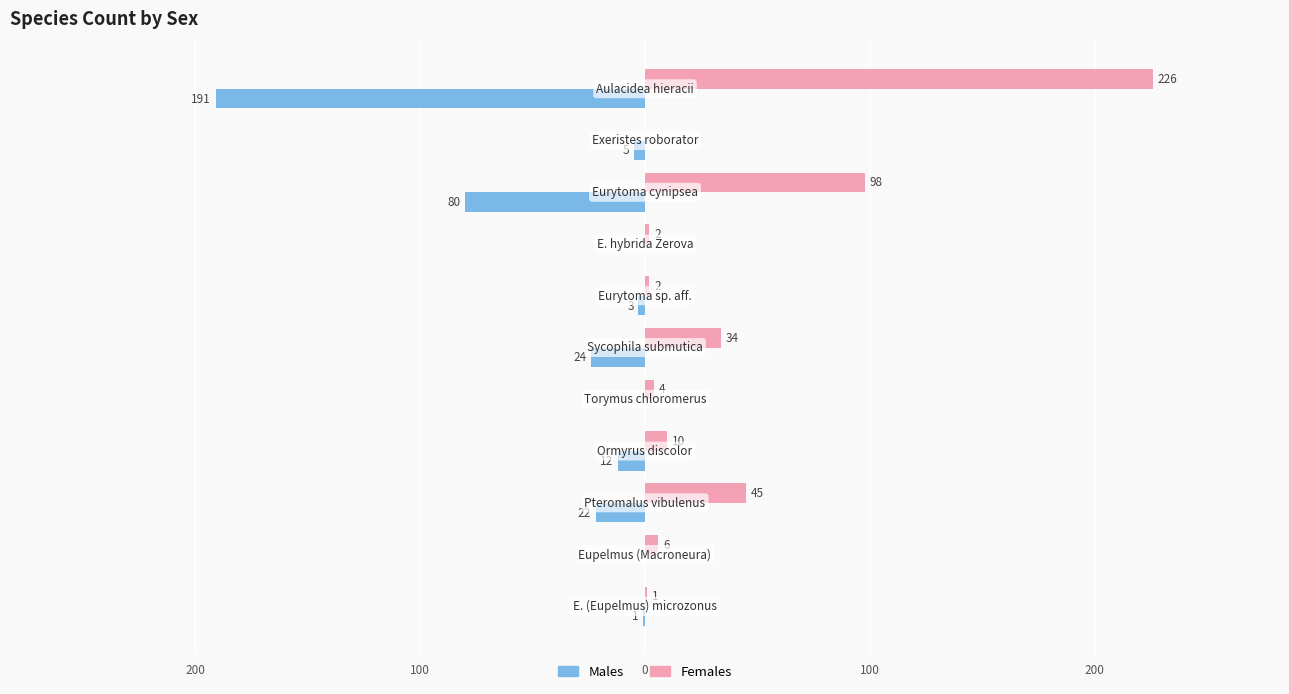

What are all the series names shown in the legend?

Males, Females